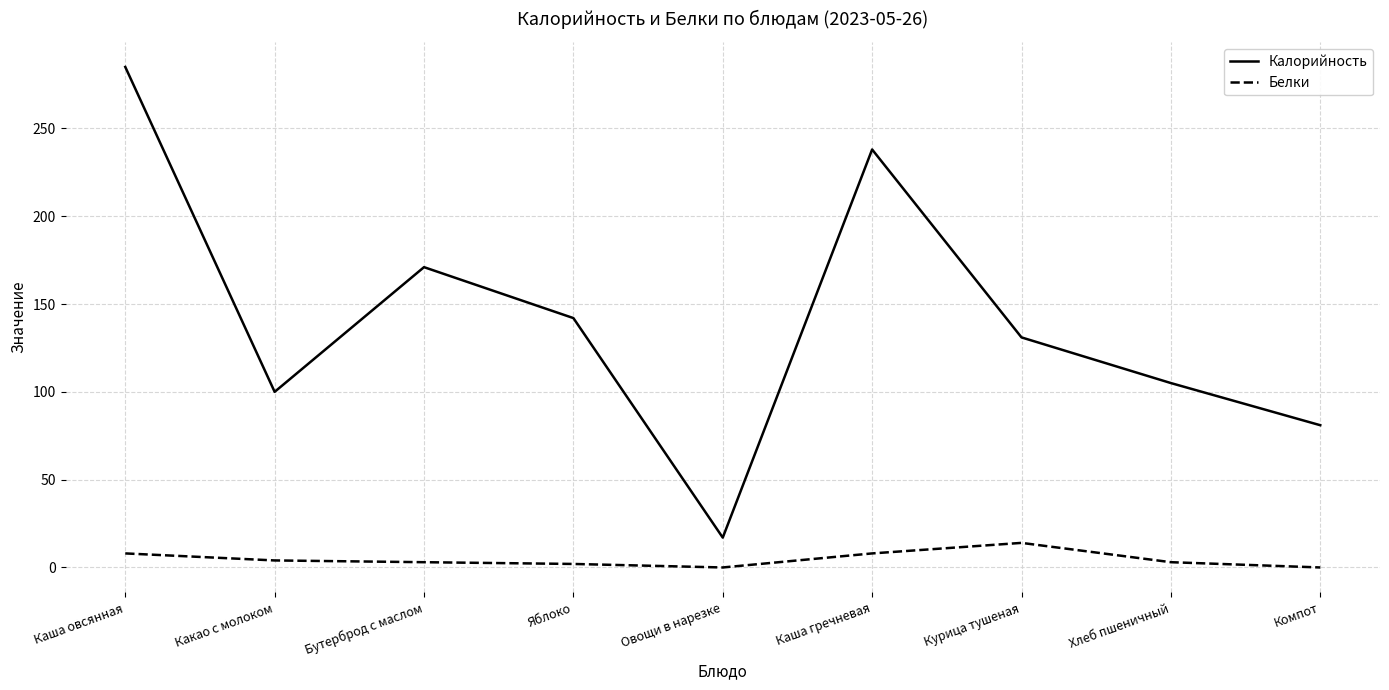

Which series changed the most between Хлеб пшеничный and Компот?

Калорийность